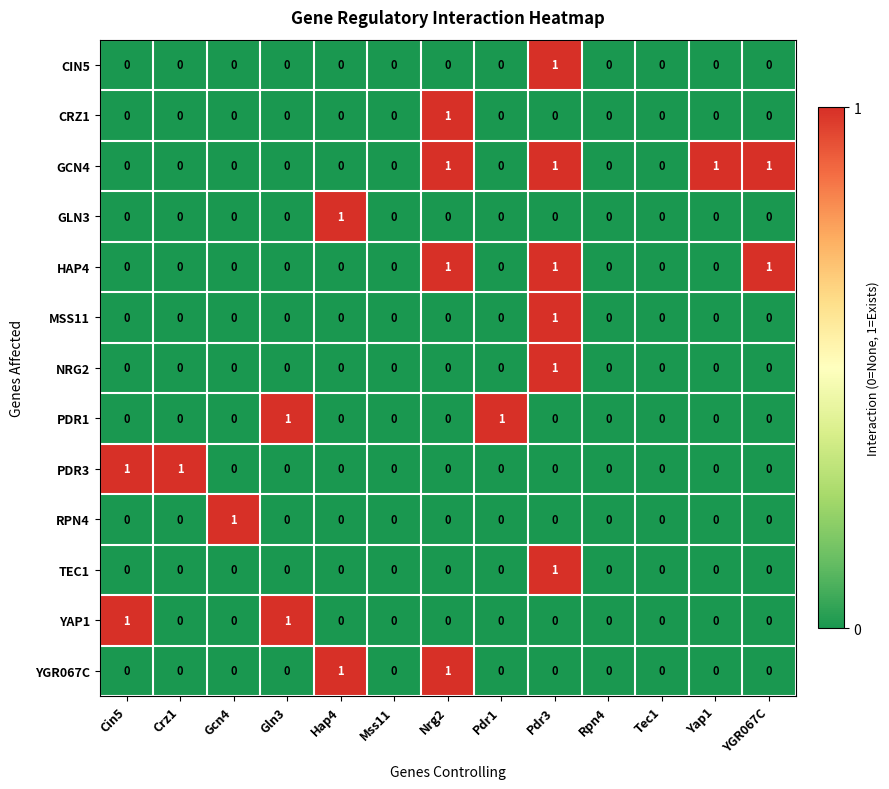

At which category is the sum across all series the highest?

Pdr3